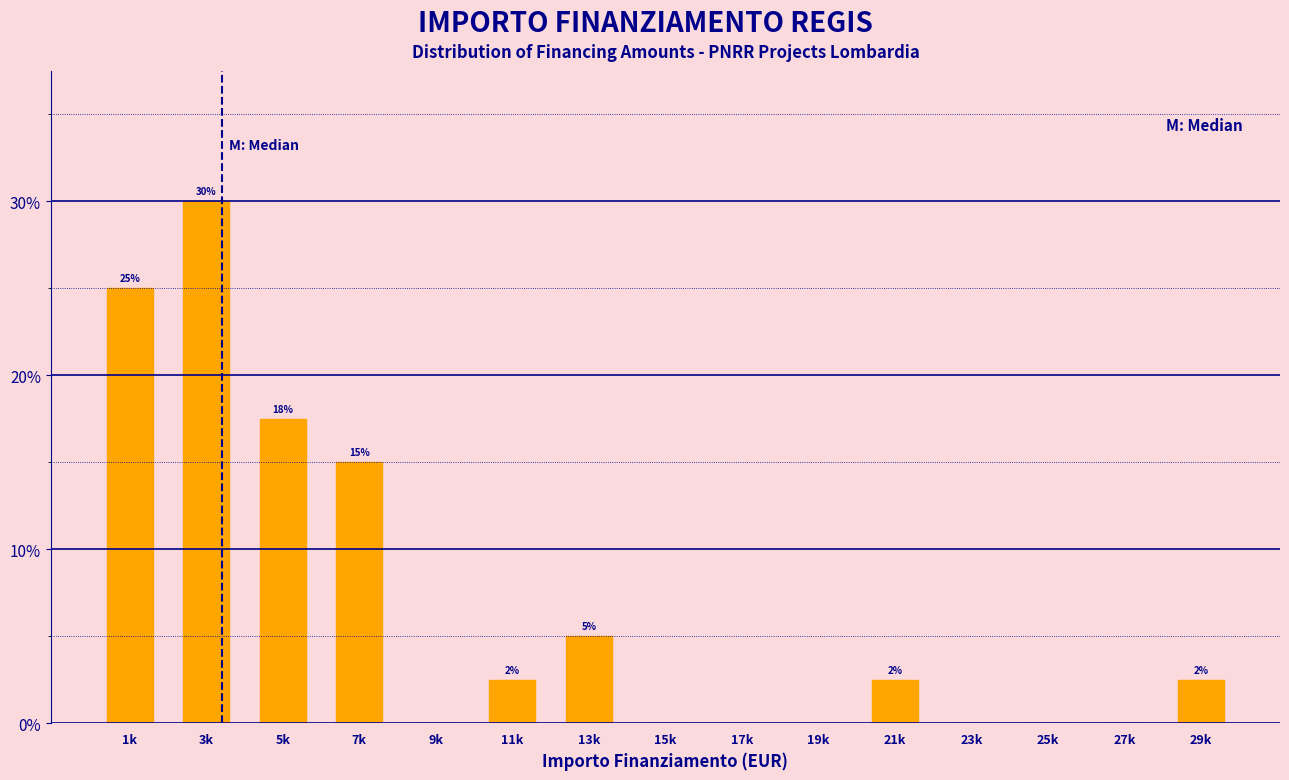

At which category does the chart reach its peak across all series?

3k